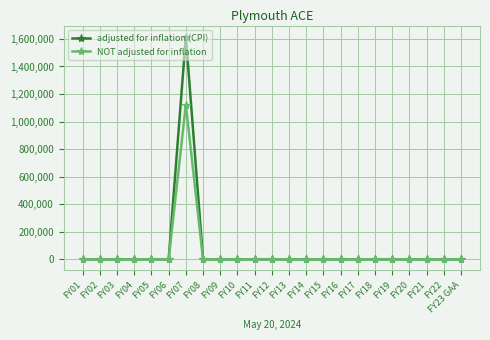

The value of NOT adjusted for inflation at FY15 is 0. True or false?

True